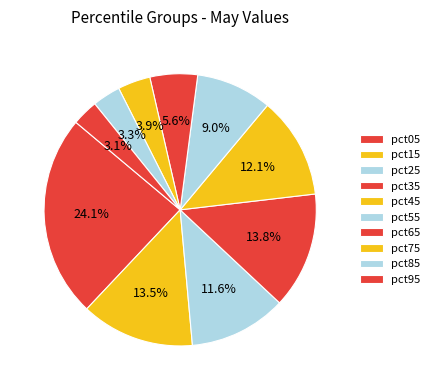

Which slice is the largest?

pct05